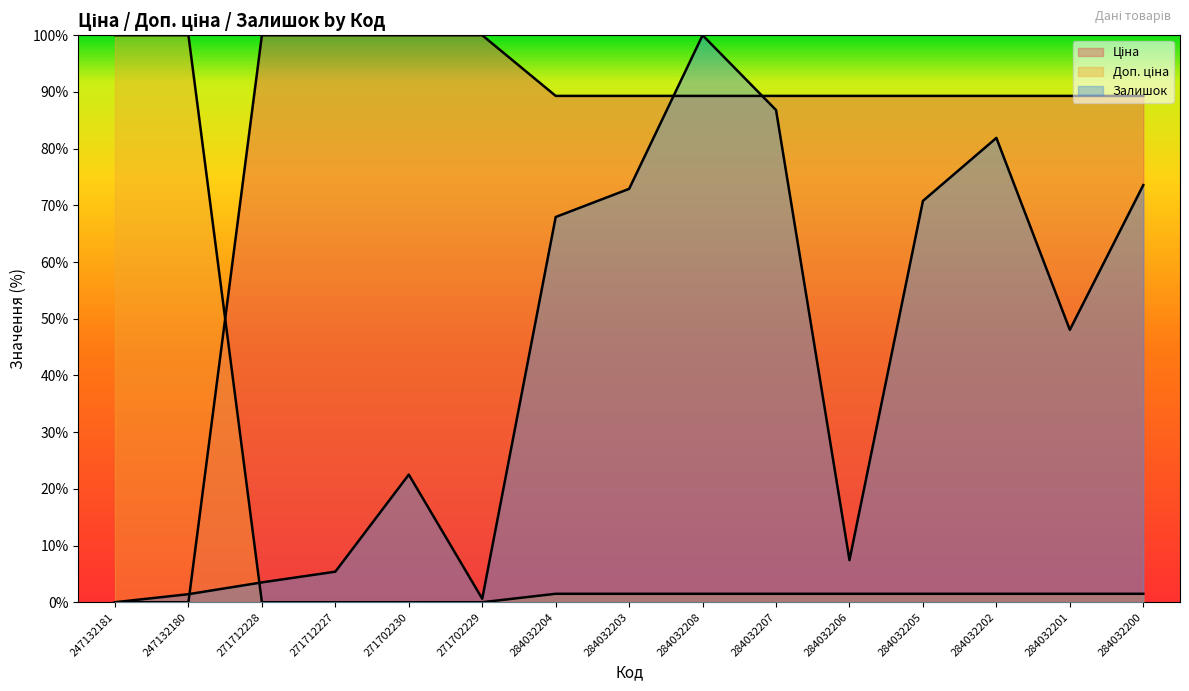

Reading right to left, list all the values displayed in this chart.

Ціна: 89.3	89.3	89.3	89.3	89.3	89.3	89.3	89.3	89.3	100.0	100.0	100.0	100.0	0.0	0.0
Доп. ціна: 1.5	1.5	1.5	1.5	1.5	1.5	1.5	1.5	1.5	0.0	0.0	0.0	0.0	100.0	100.0
Залишок: 73.6	48.0	81.9	70.8	7.4	86.8	100.0	72.9	67.9	0.6	22.5	5.4	3.5	1.4	0.0